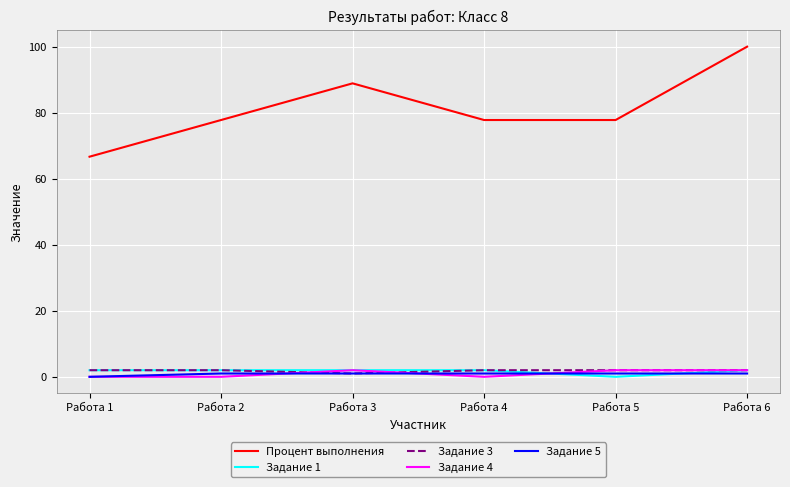

Which series has the widest spread of values?

Процент выполнения